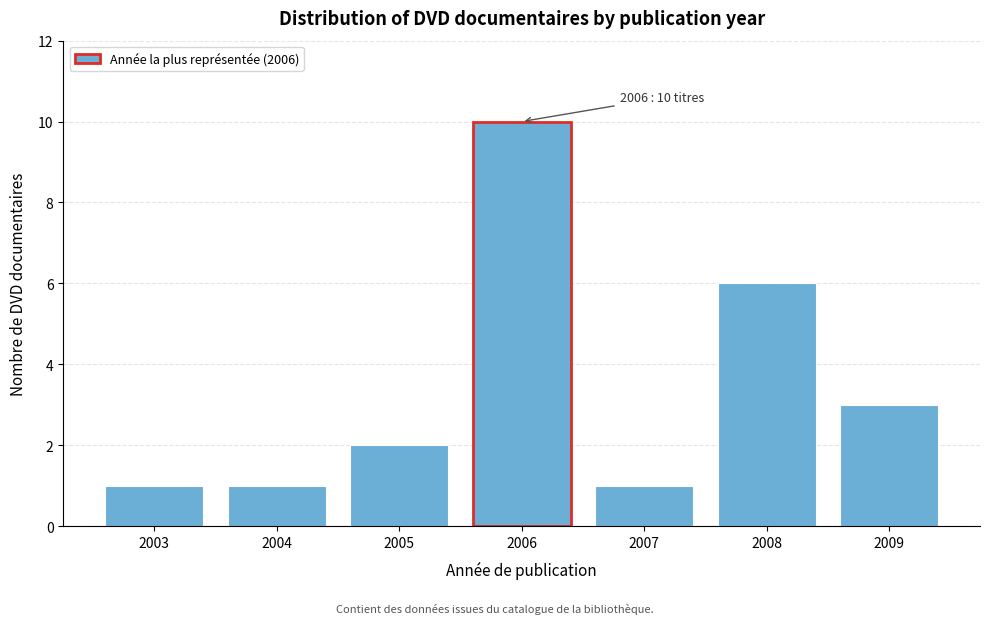

Reading left to right, what are all the values shown in this chart?

1	1	2	10	1	6	3